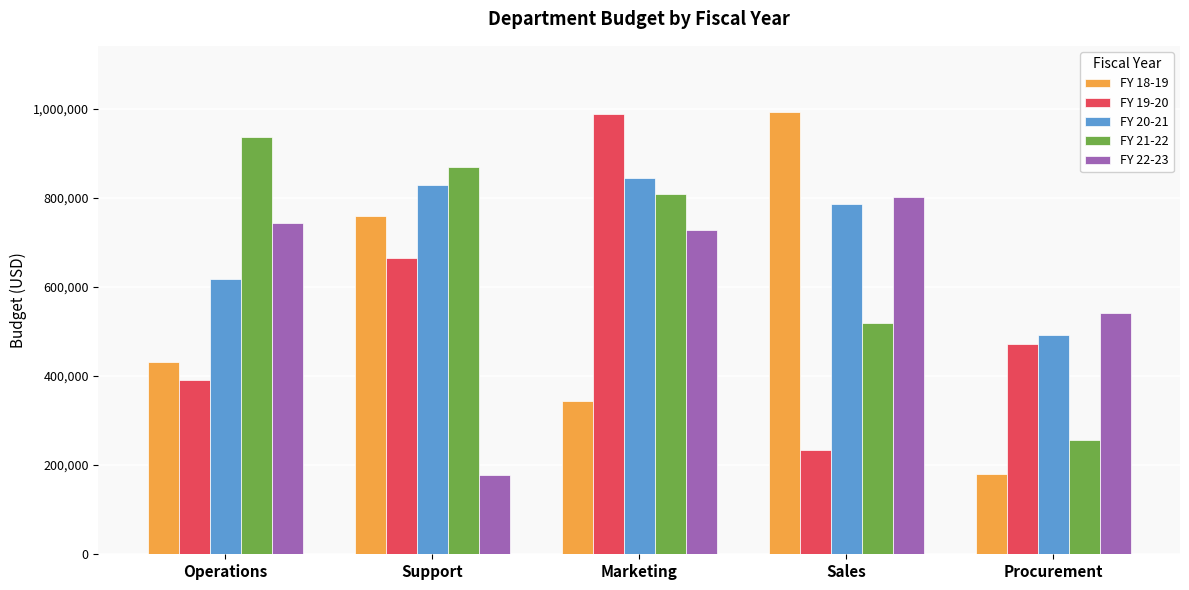

What is the total value across all series at Operations?

3119000